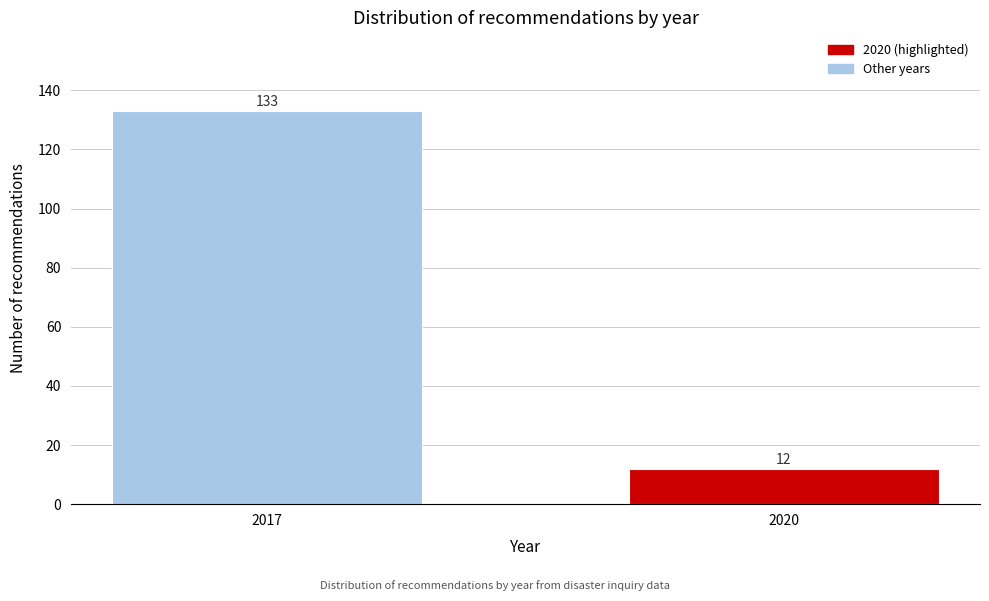

Reading left to right, what are all the values shown in this chart?

133	12